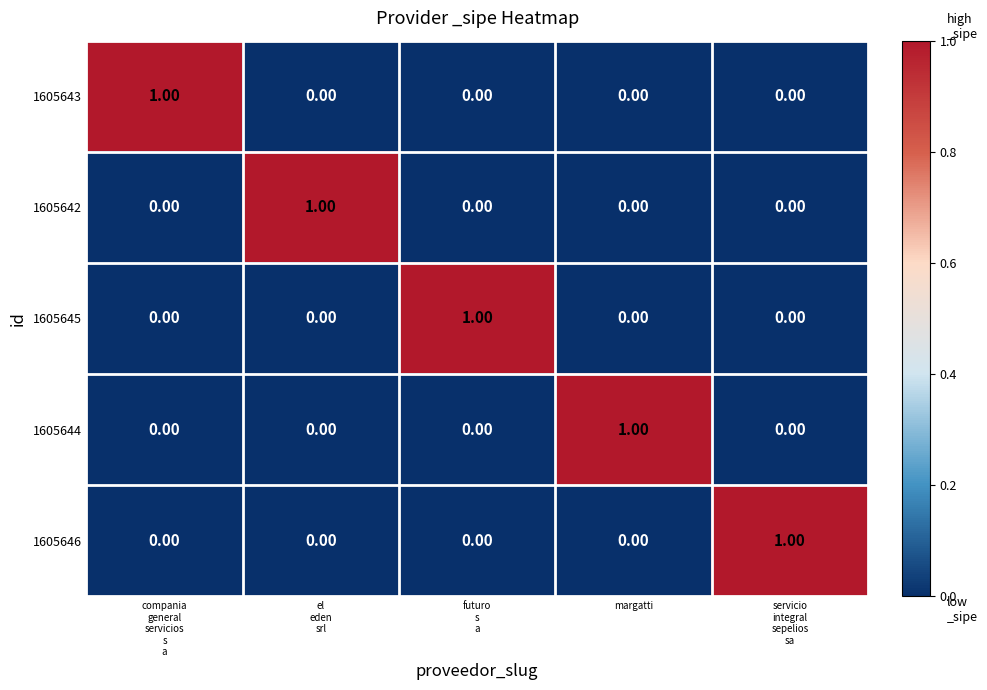

How many data points does each series have?

5